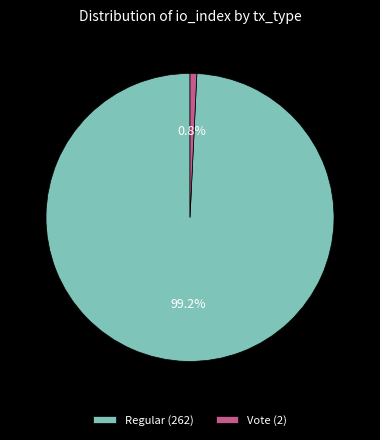

Rank the categories by value from lowest to highest.

Vote (2), Regular (262)